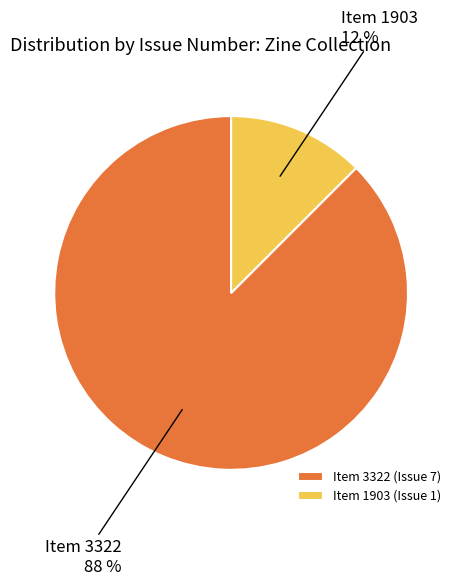

What is the majority slice?

Item 3322 (Issue 7)